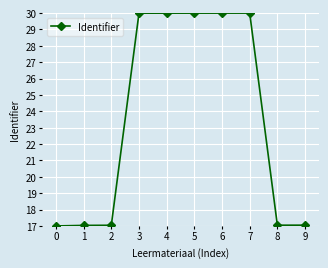

Approximately how many times larger is the value at 9 compared to 7?

0.6